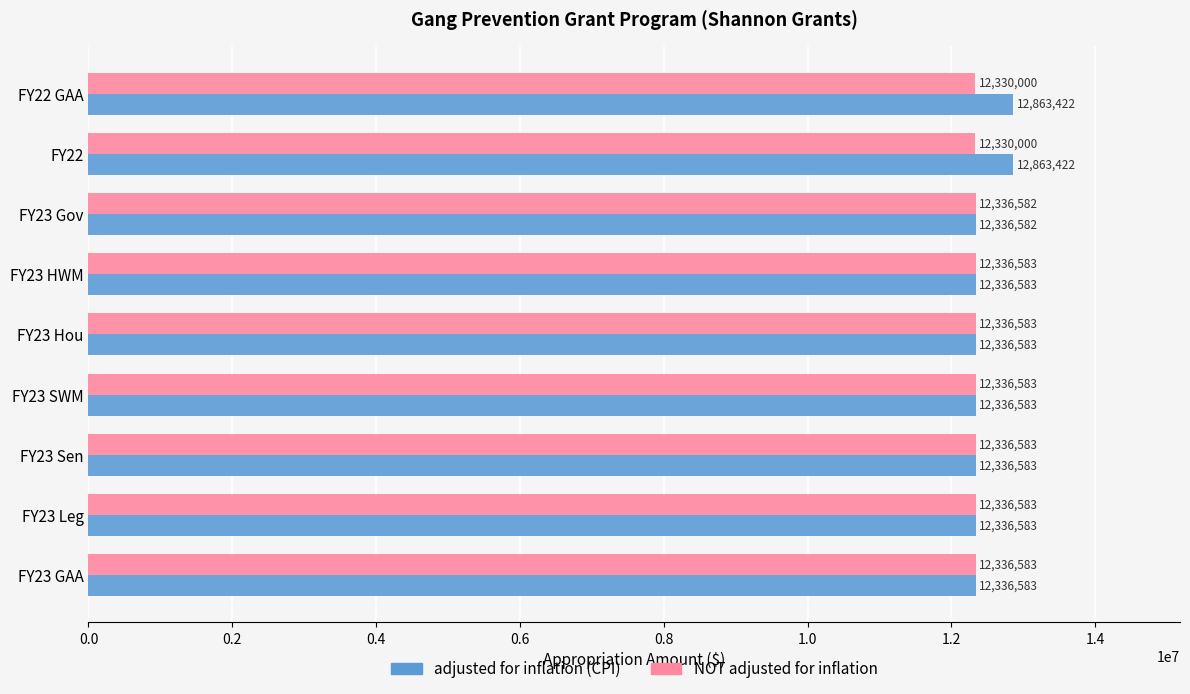

At how many categories does at least one series exceed 12611041?

2